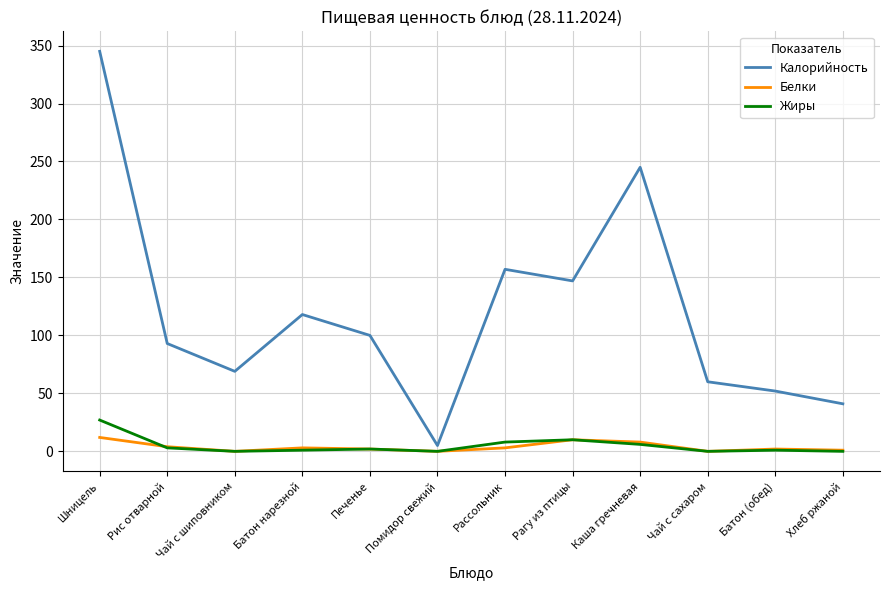

The value of Калорийность at Батон нарезной is 118. True or false?

True